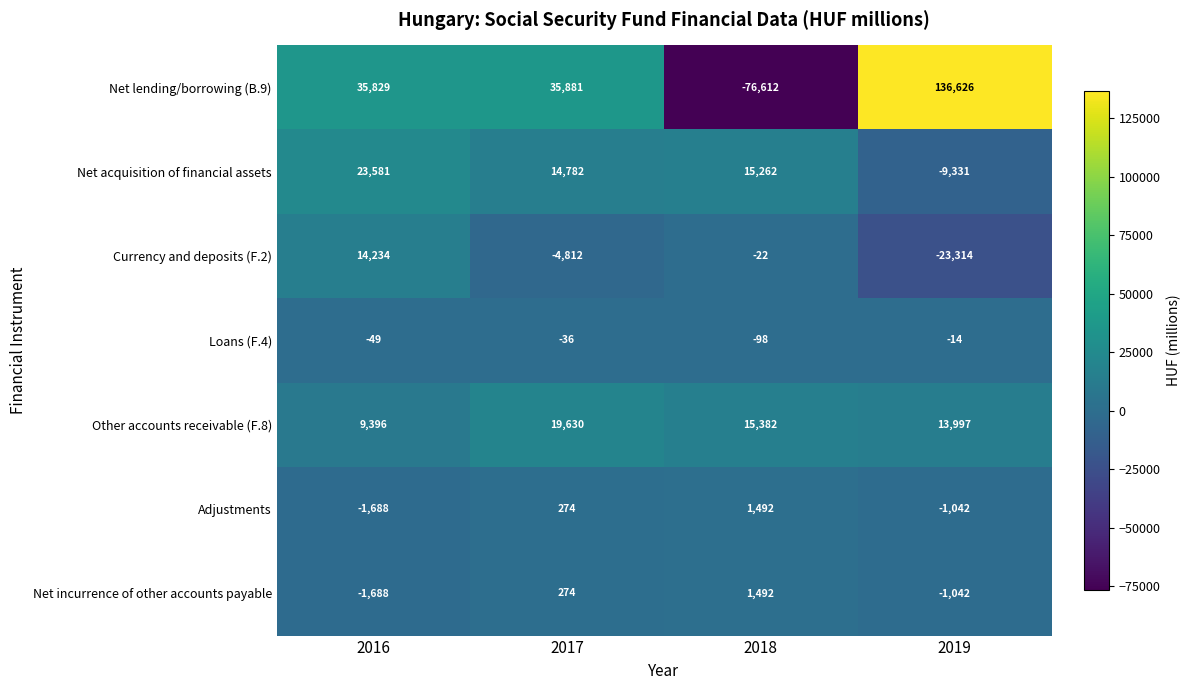

What is the sum of the Other accounts receivable (F.8) values at 2018 and 2016?

24778